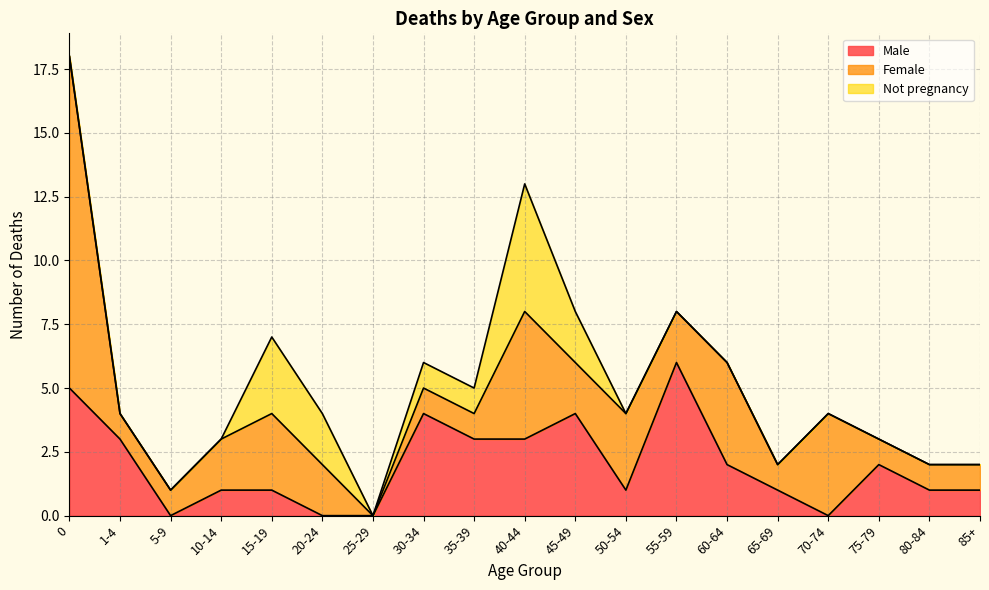

The value of Female at 30-34 is 1. True or false?

True